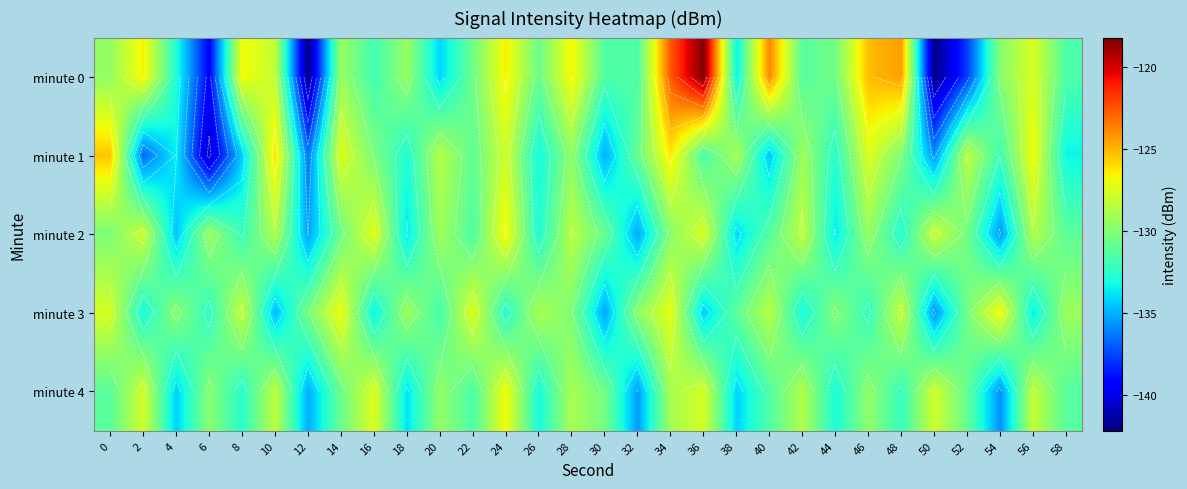

Which category has the highest value in the minute 4 series?

24